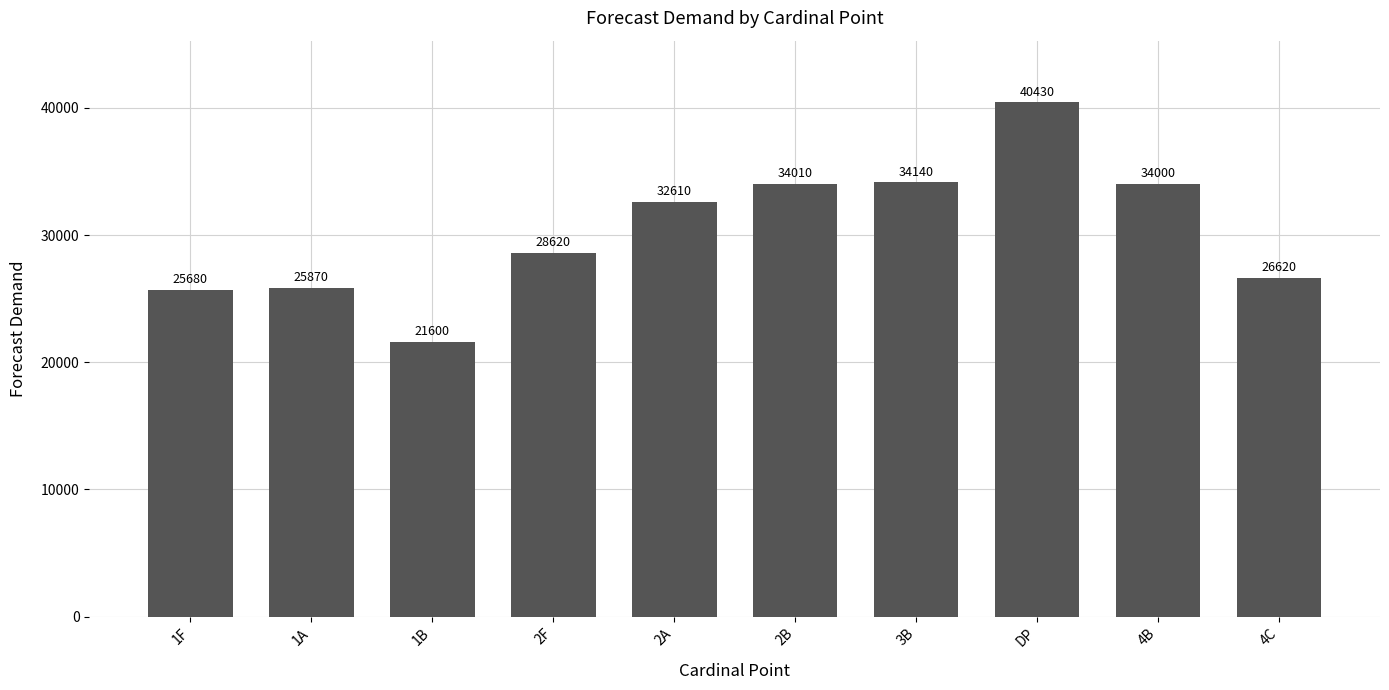

True or false: the data shows 26620 at 4C.

True